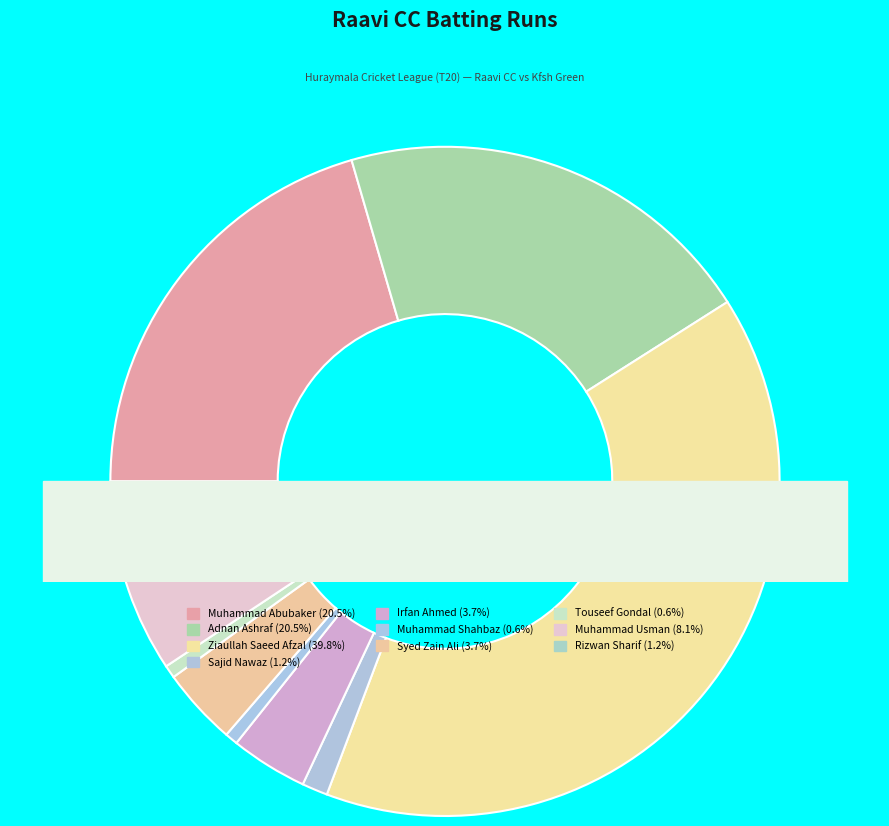

What percentage is NOT represented by Ziaullah Saeed Afzal (64)?

60.2%